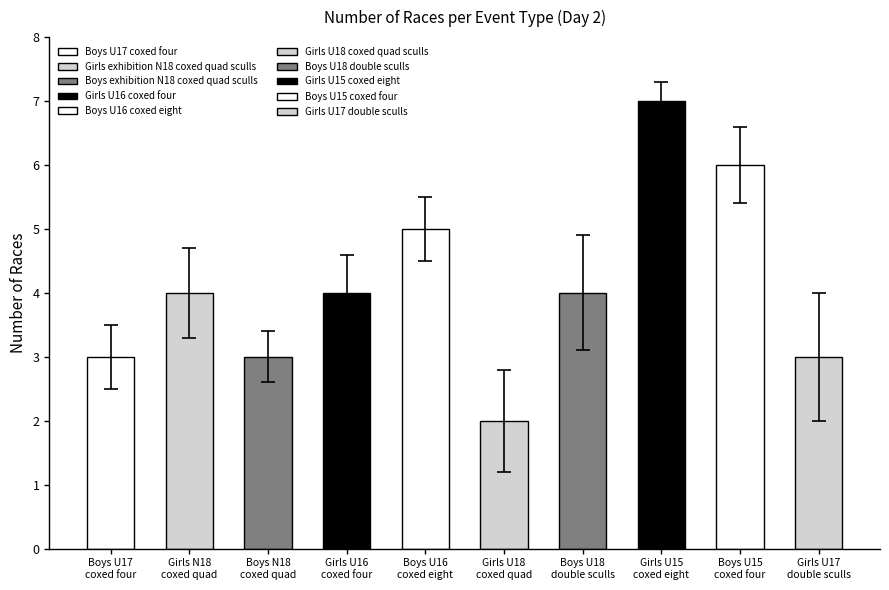

Which category has the highest value across all series?

Girls U15 coxed eight